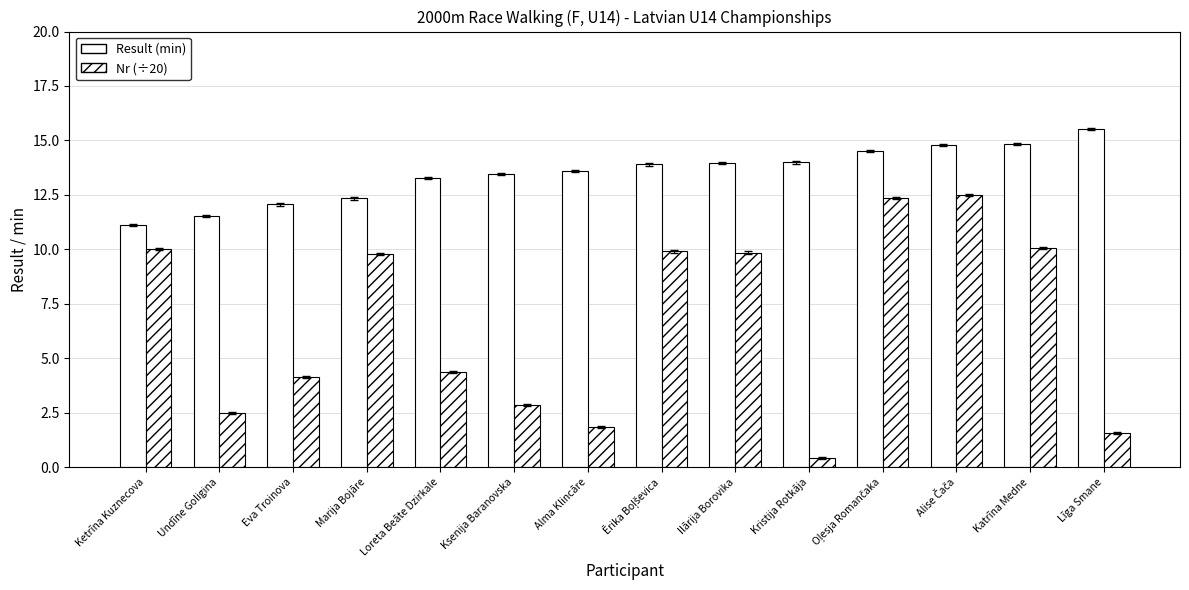

What is the value of the Nr (÷20) bar at the 6th from the left?

2.9